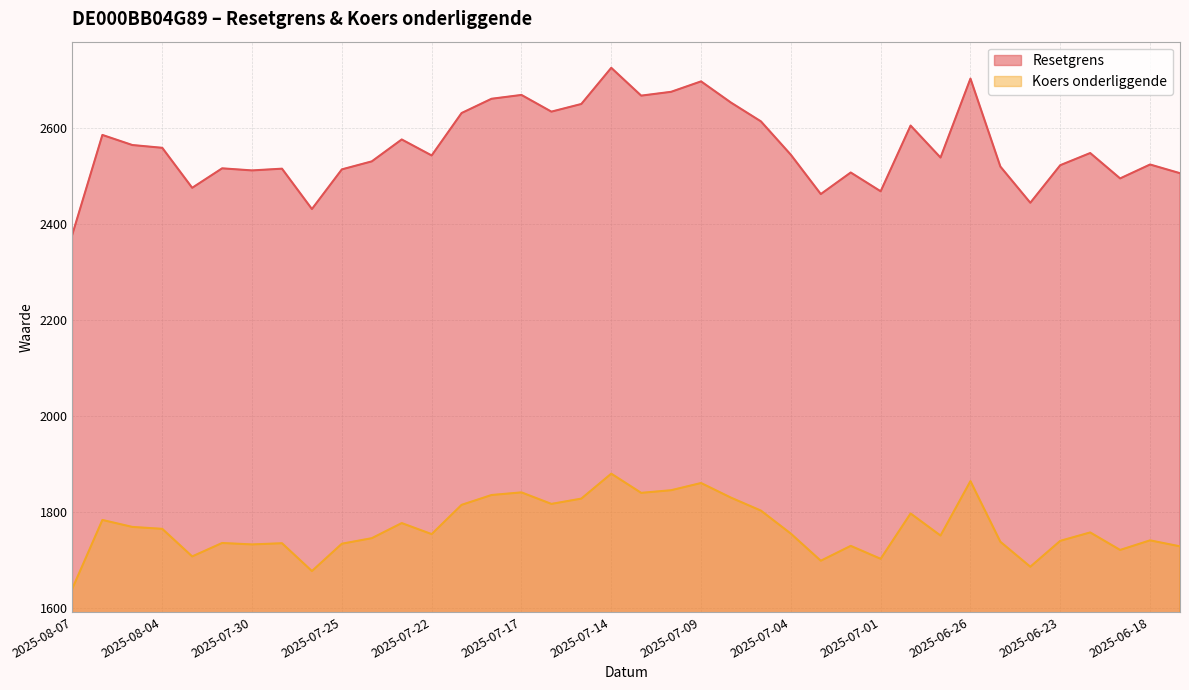

Rank the series by their average value, from highest to lowest.

Resetgrens, Koers onderliggende